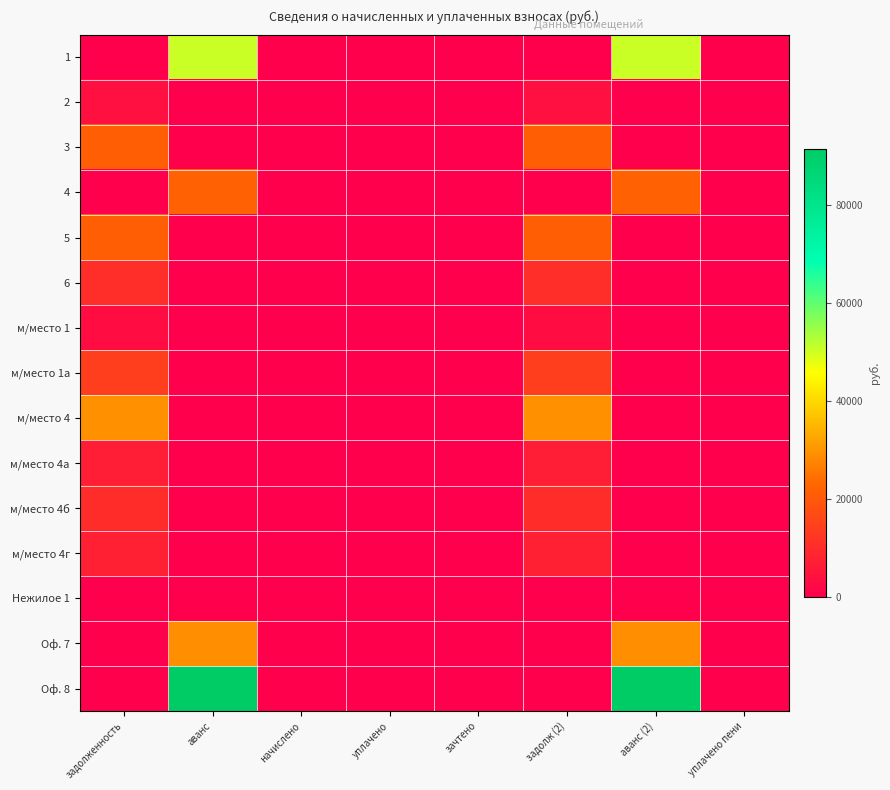

At how many categories does at least one series exceed 30130?

2